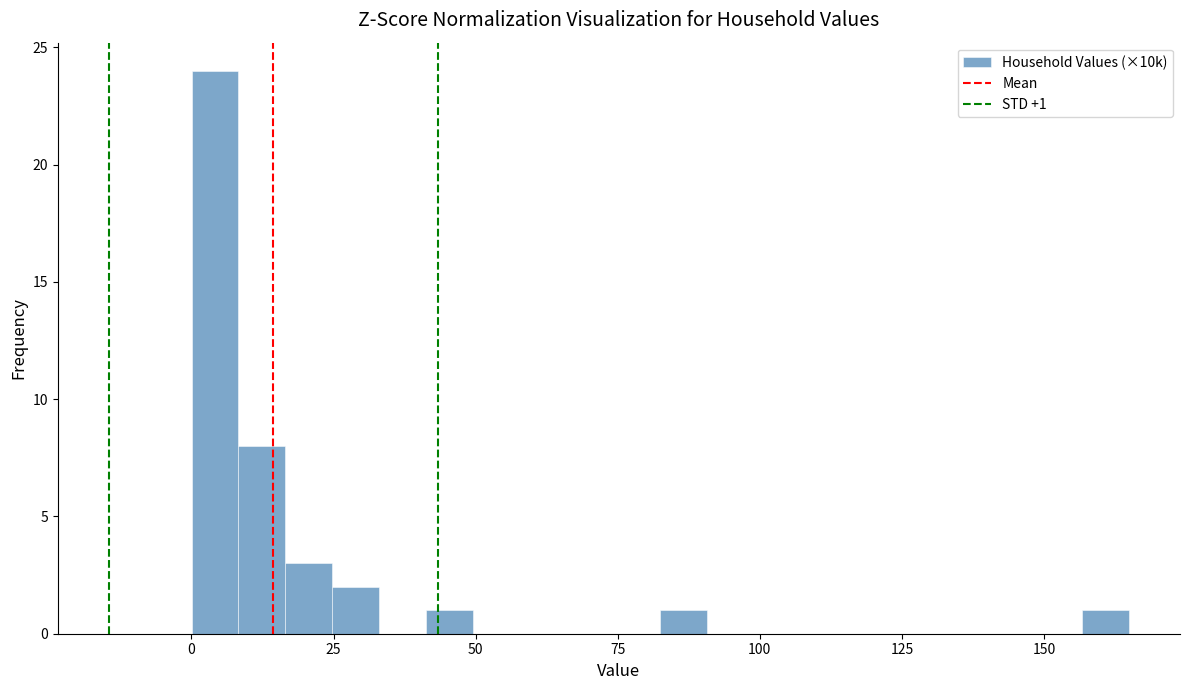

Read against the x-axis, roughly where is the centre of the tallest bar?

5